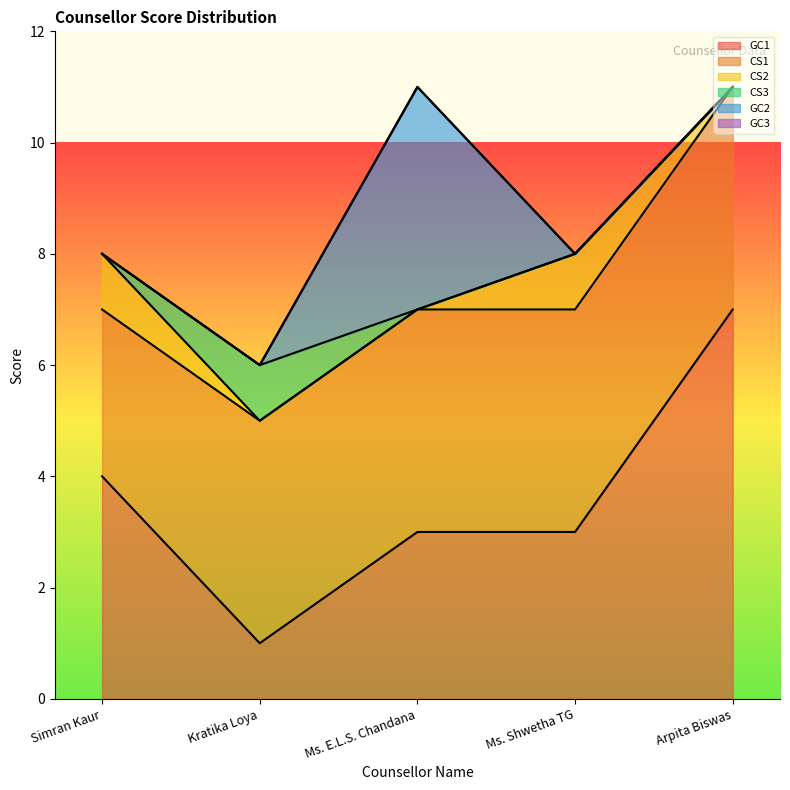

True or false: GC1 and CS2 intersect in this chart.

False